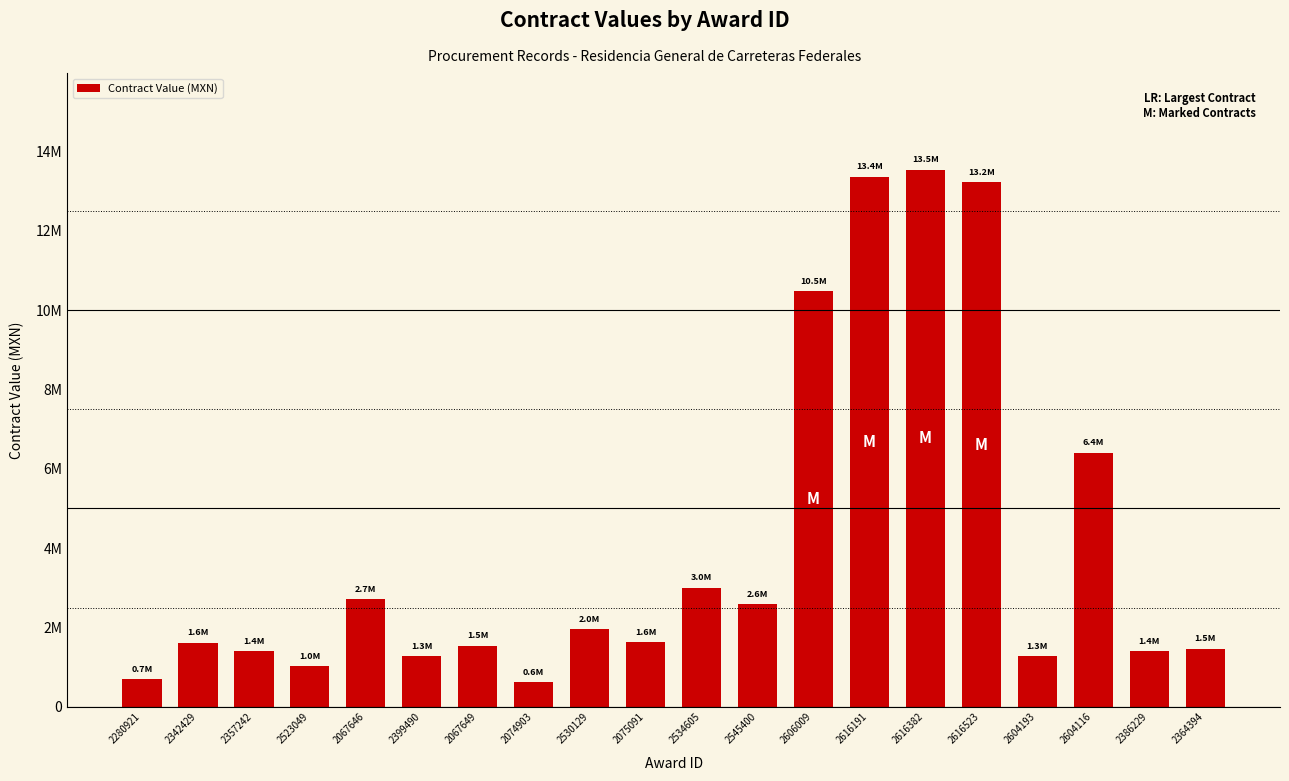

What is the average value?

4059986.4